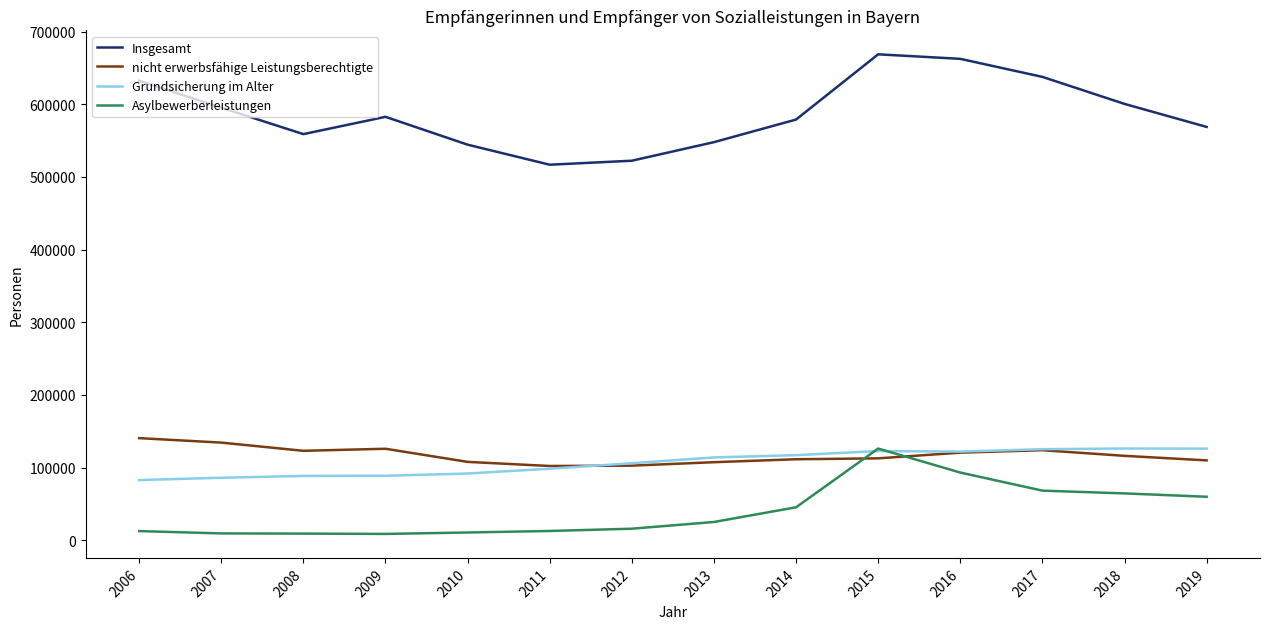

What is the spread (max minus min) of values at 2008?

549630